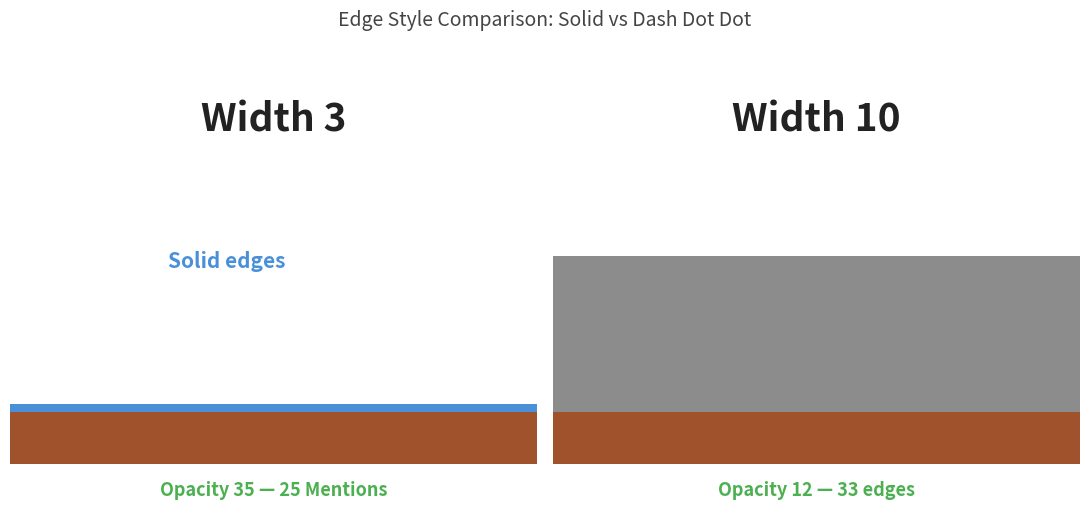

Does the chart contain any negative values?

No